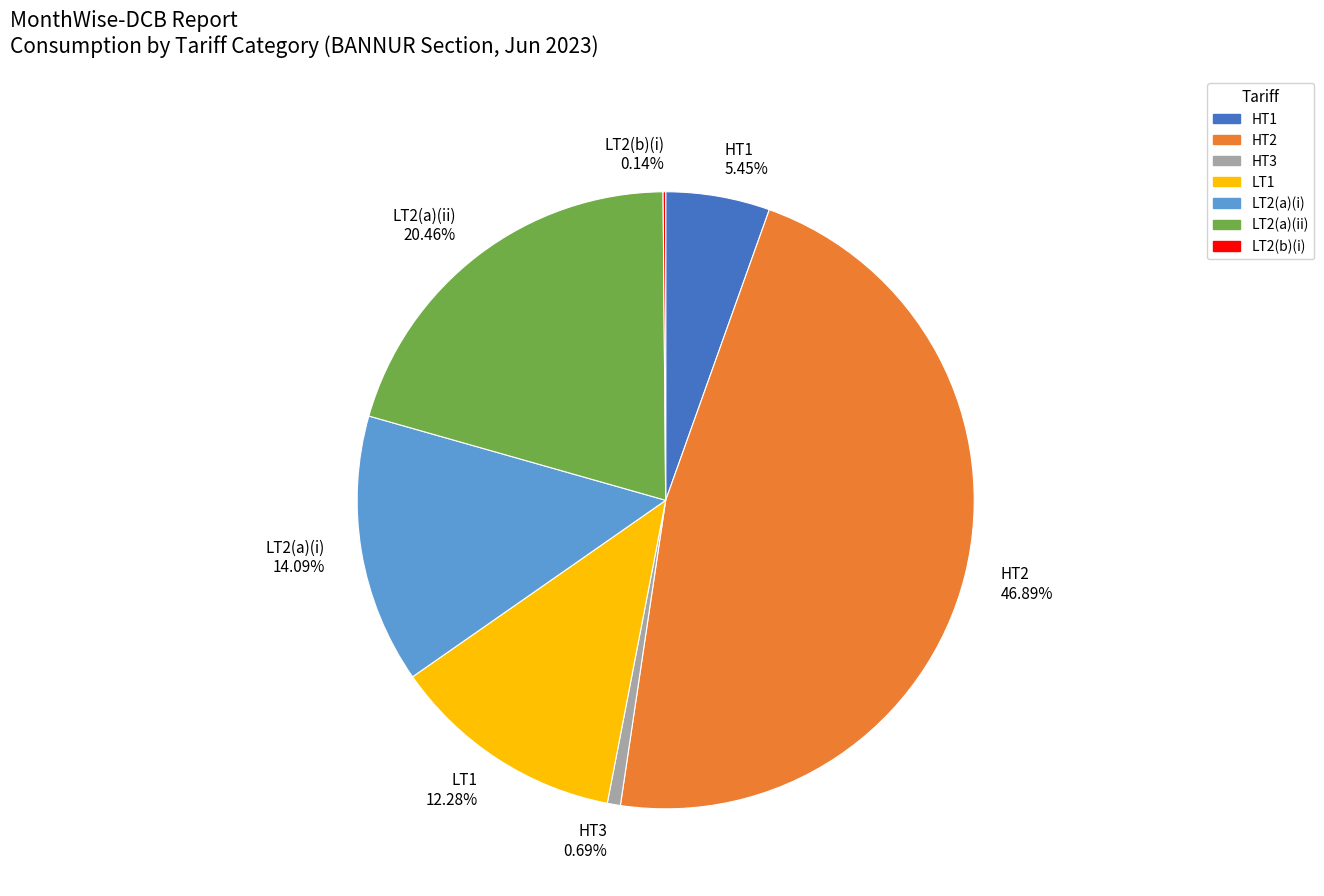

Combined, do LT2(a)(ii) and LT2(a)(i) account for over 50%?

No